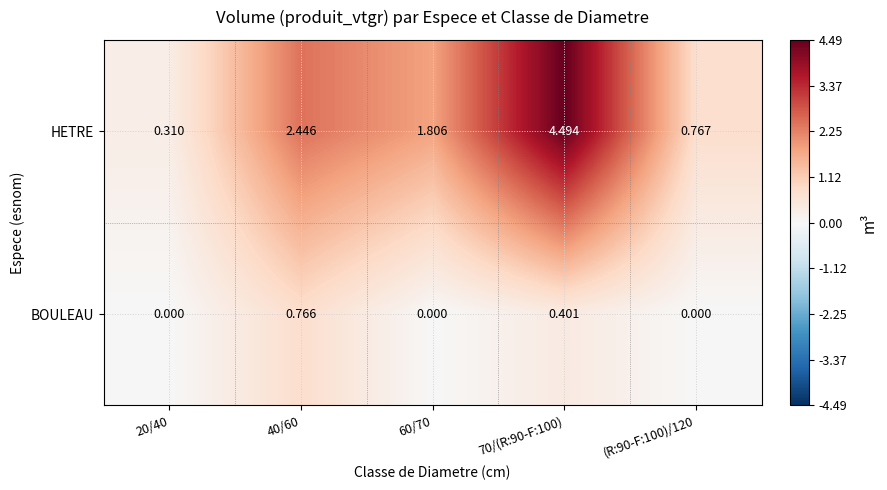

Rank the series at 20/40 from highest to lowest value.

HETRE, BOULEAU